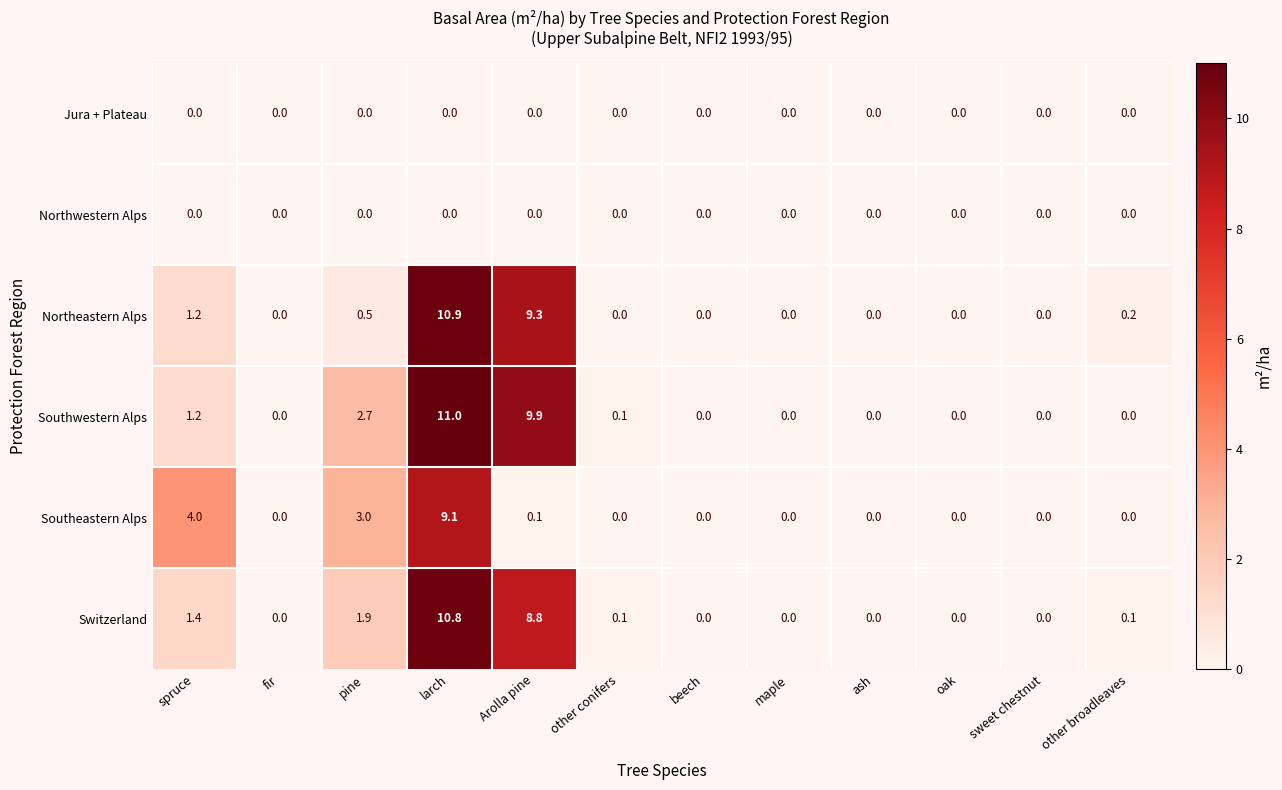

The value of Northeastern Alps at oak is 0.0. True or false?

True